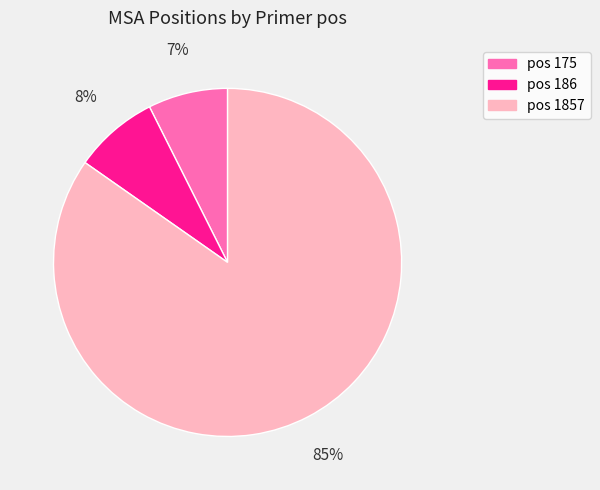

Approximately how many times larger is the value at pos 175 compared to pos 186?

0.9